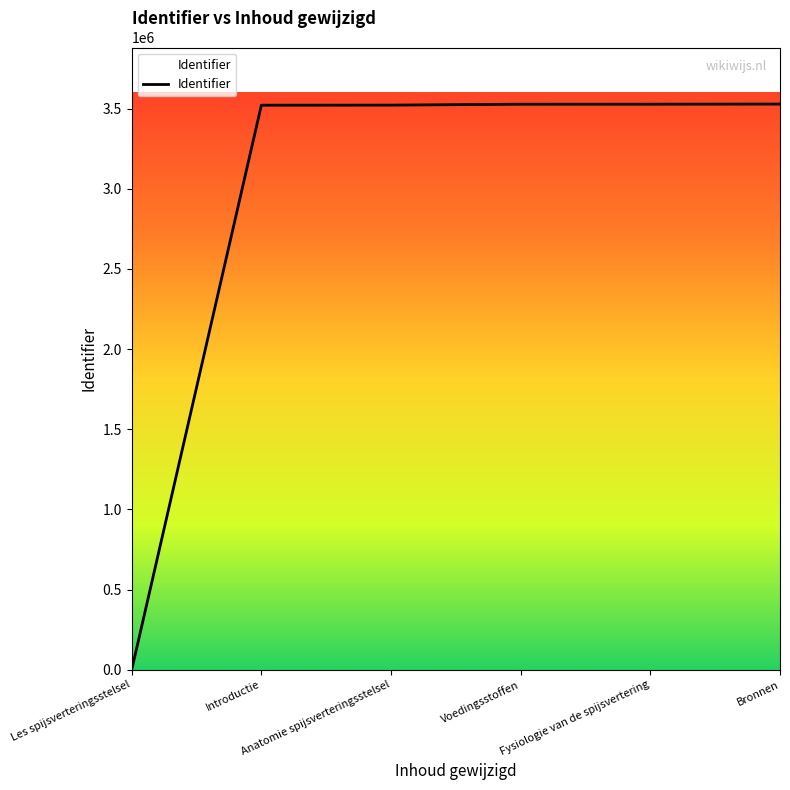

What is the greatest value displayed?

3527596